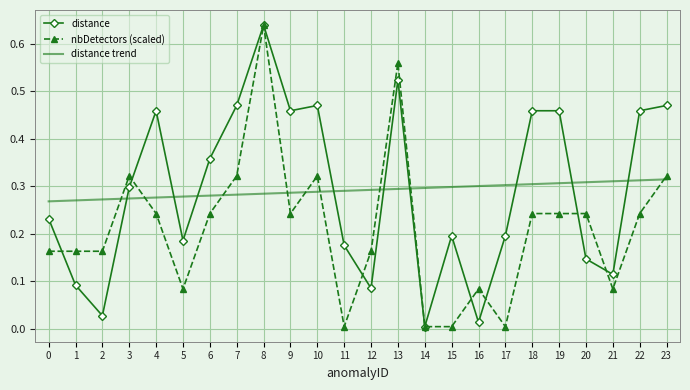

What is the value of the distance point at the 22nd from the left?

0.1